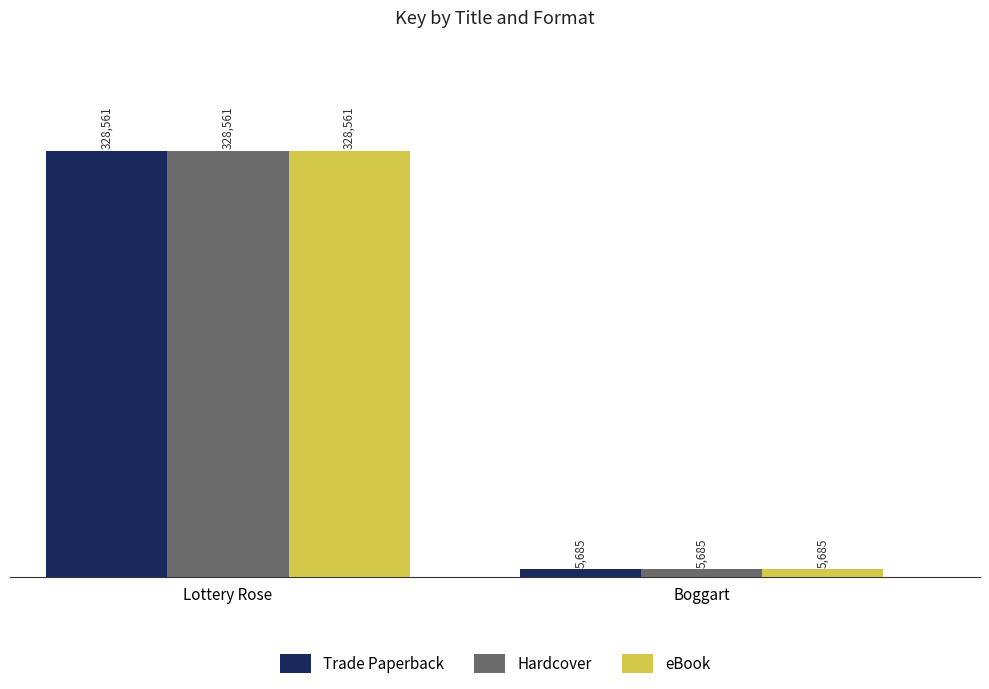

What is the total value across all series at Boggart?

17055